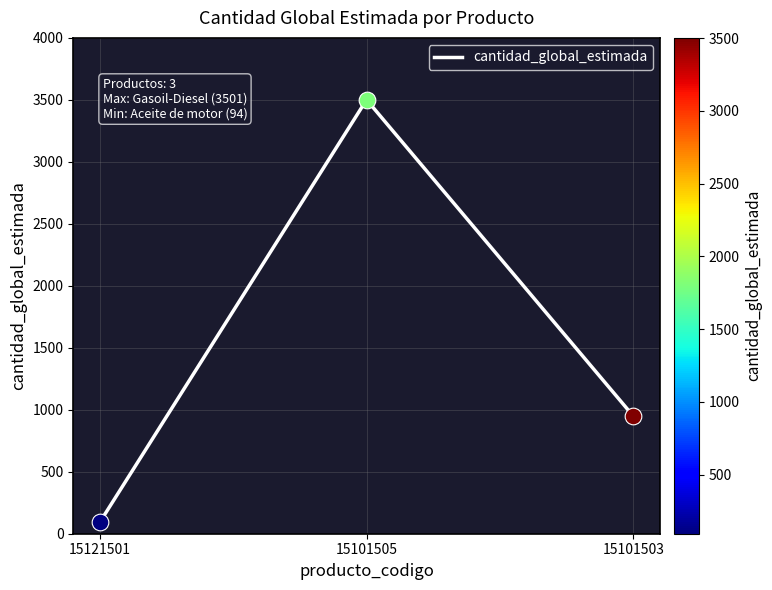

At which label is the value closest to 1797?

15101503